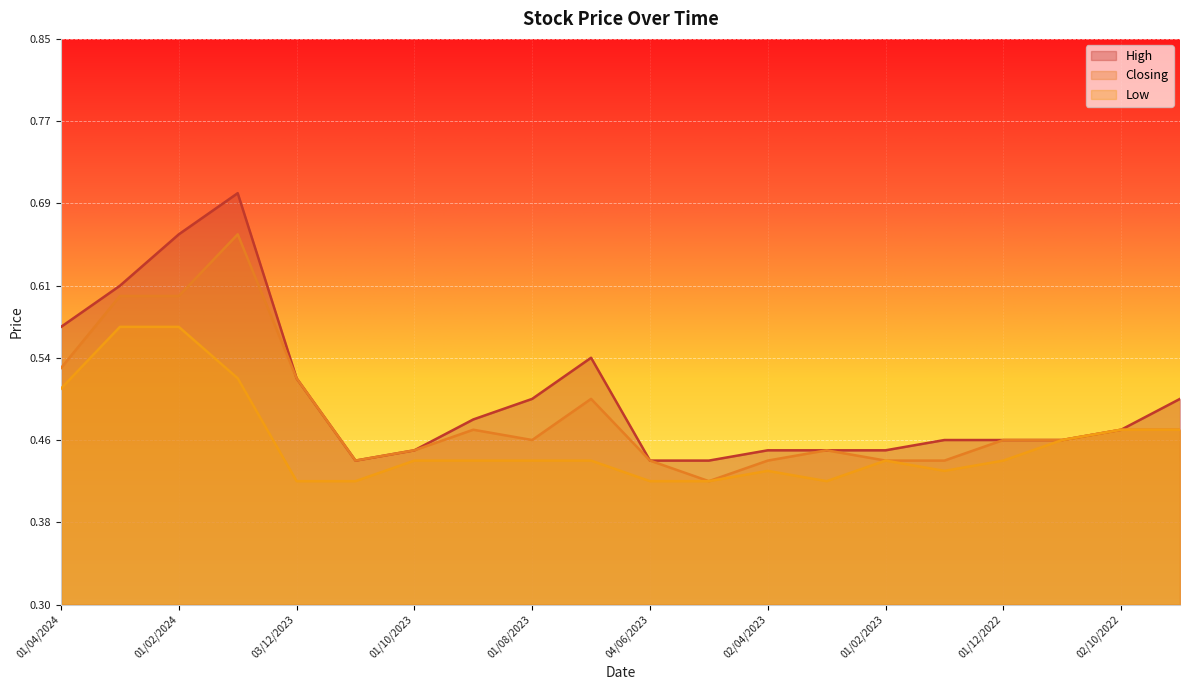

What is the difference between the maximum and second lowest values in the High series?

0.3